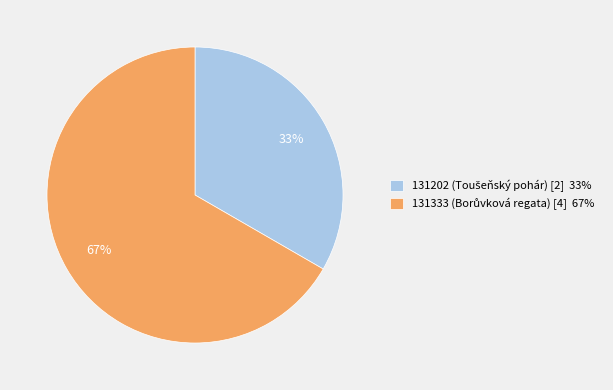

Count the number of slices in the pie.

2